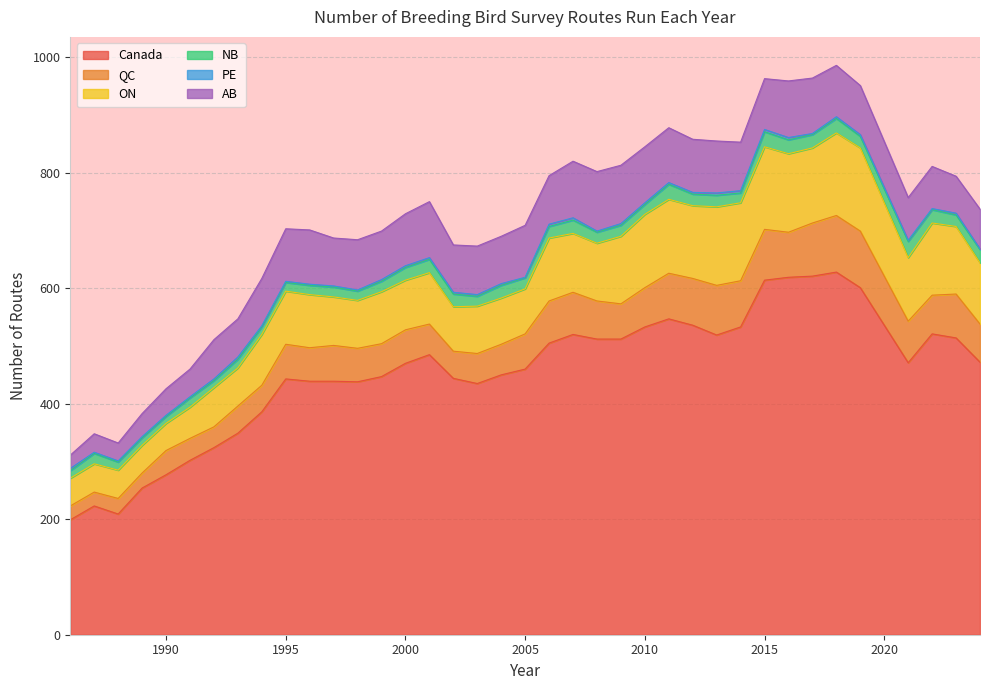

True or false: PE and AB cross at least once.

False